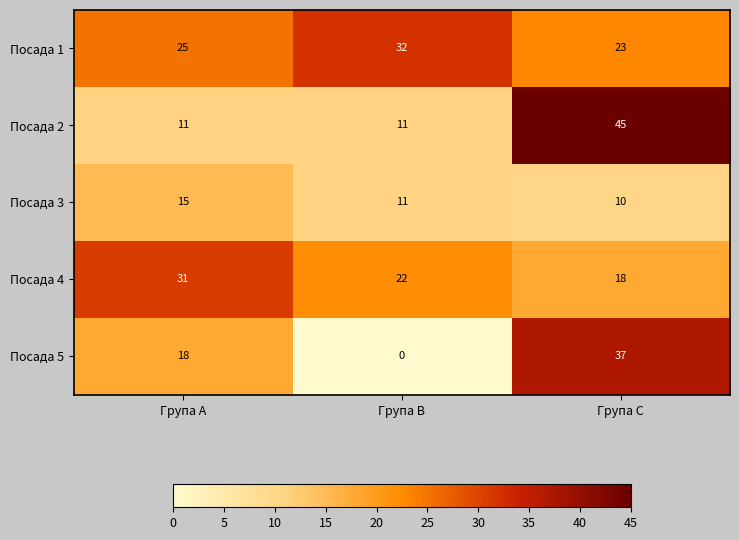

Is it true that Посада 5 equals 9 at Група A?

False